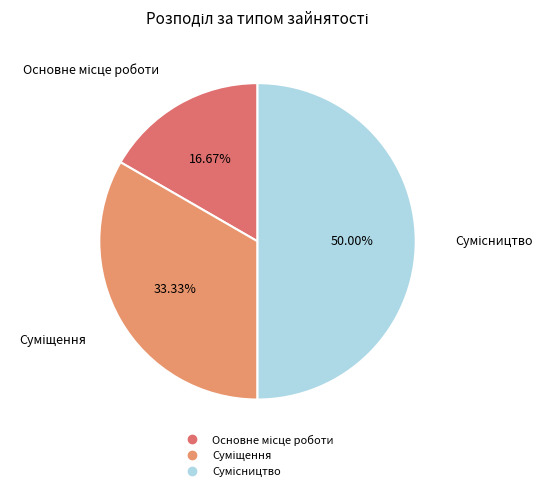

What portion of the pie excludes Суміщення?

66.7%